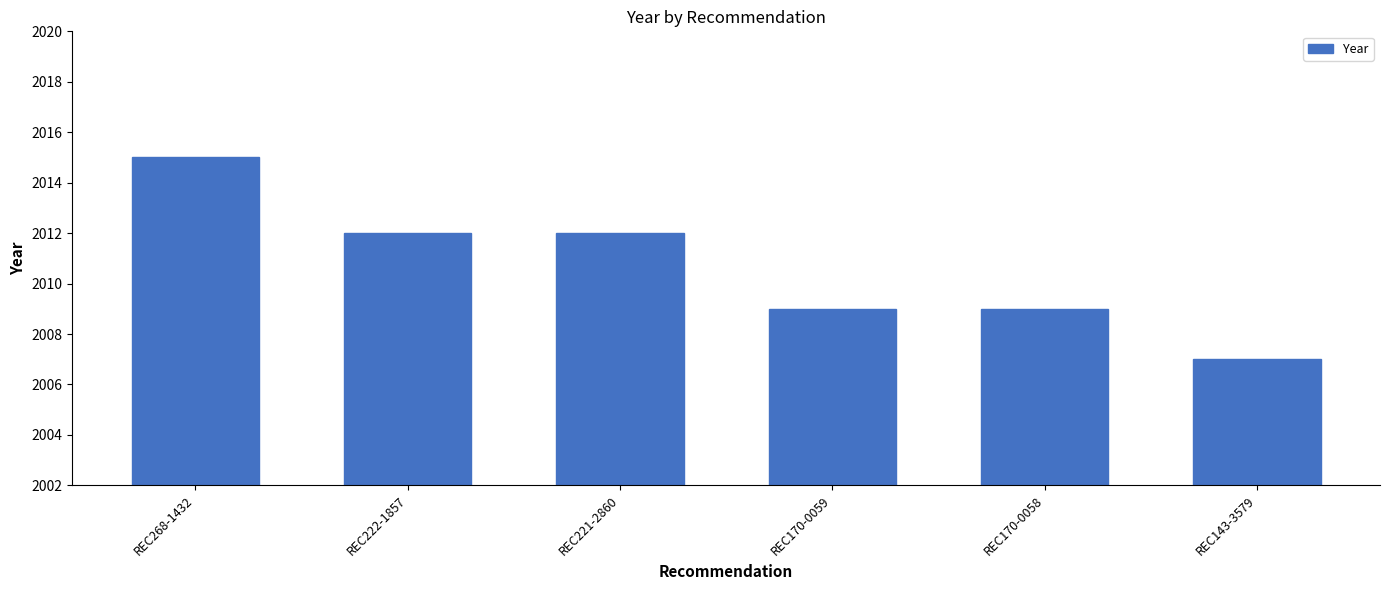

True or false: the data shows 2009 at REC170-0058.

True